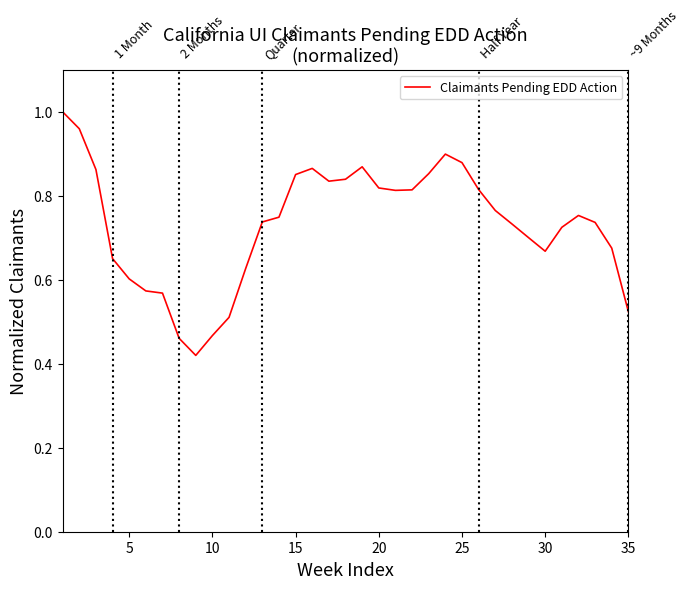

How many lines are shown in the chart?

1